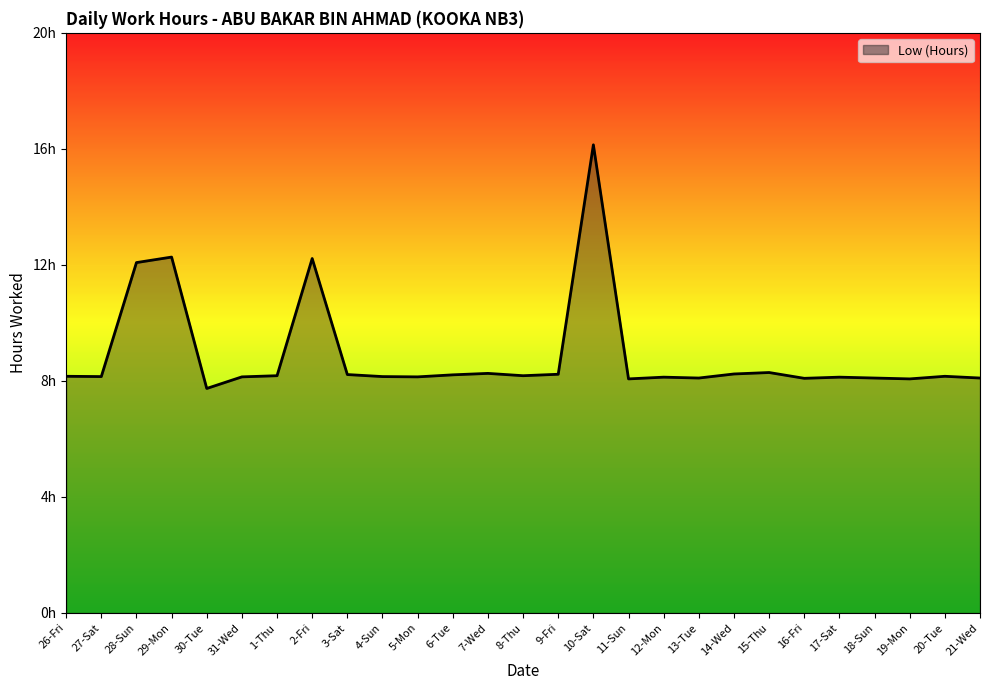

What is the sum of all values?

240.0